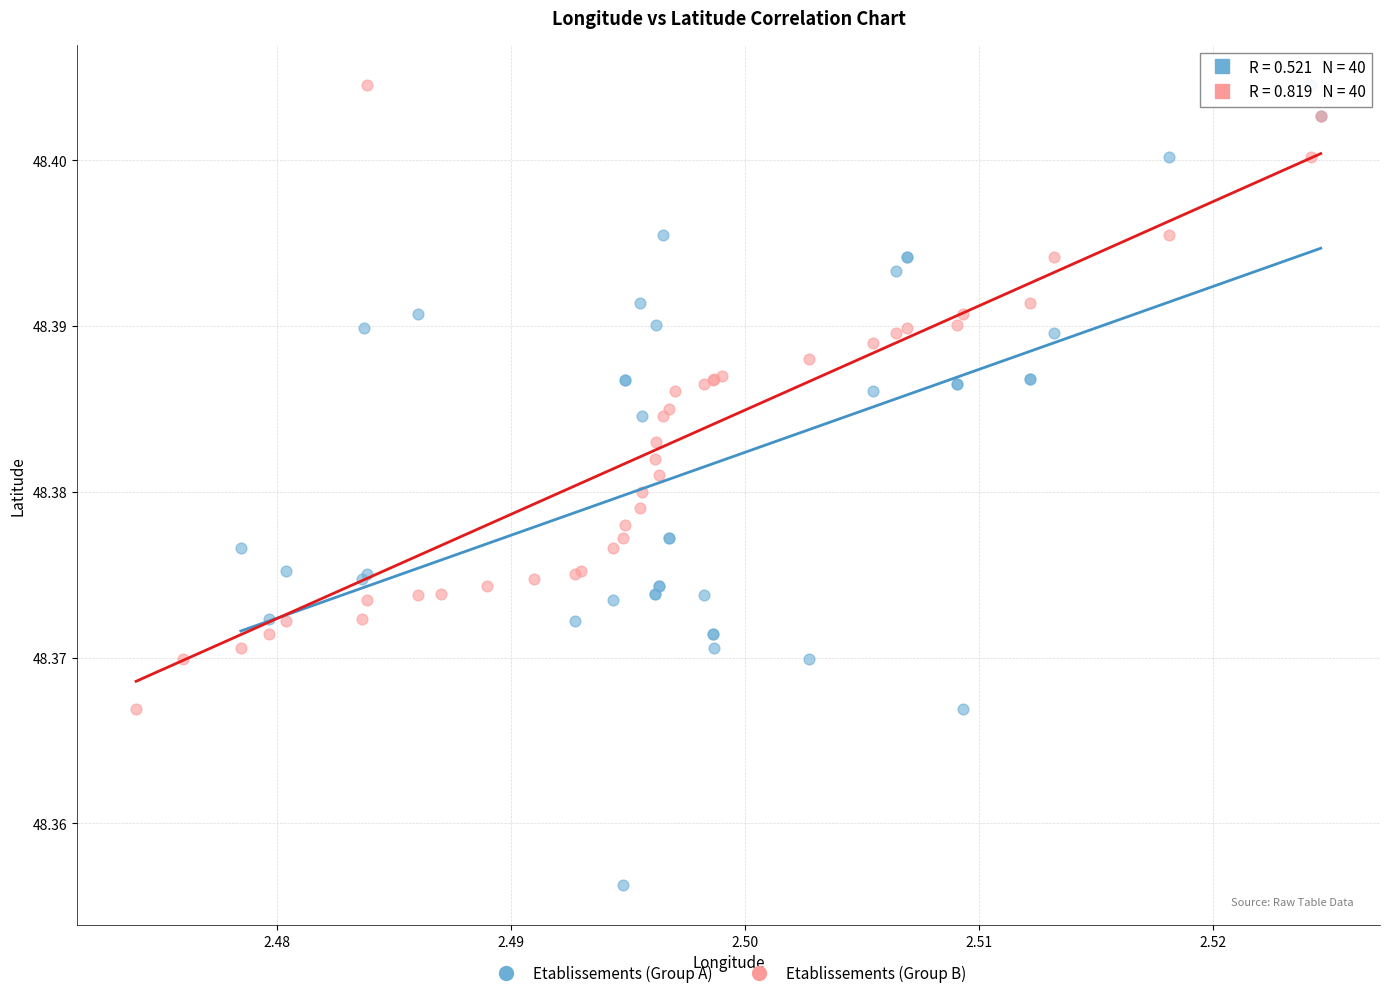

Which series contains the lowest Y value?

Etablissements (Group A)